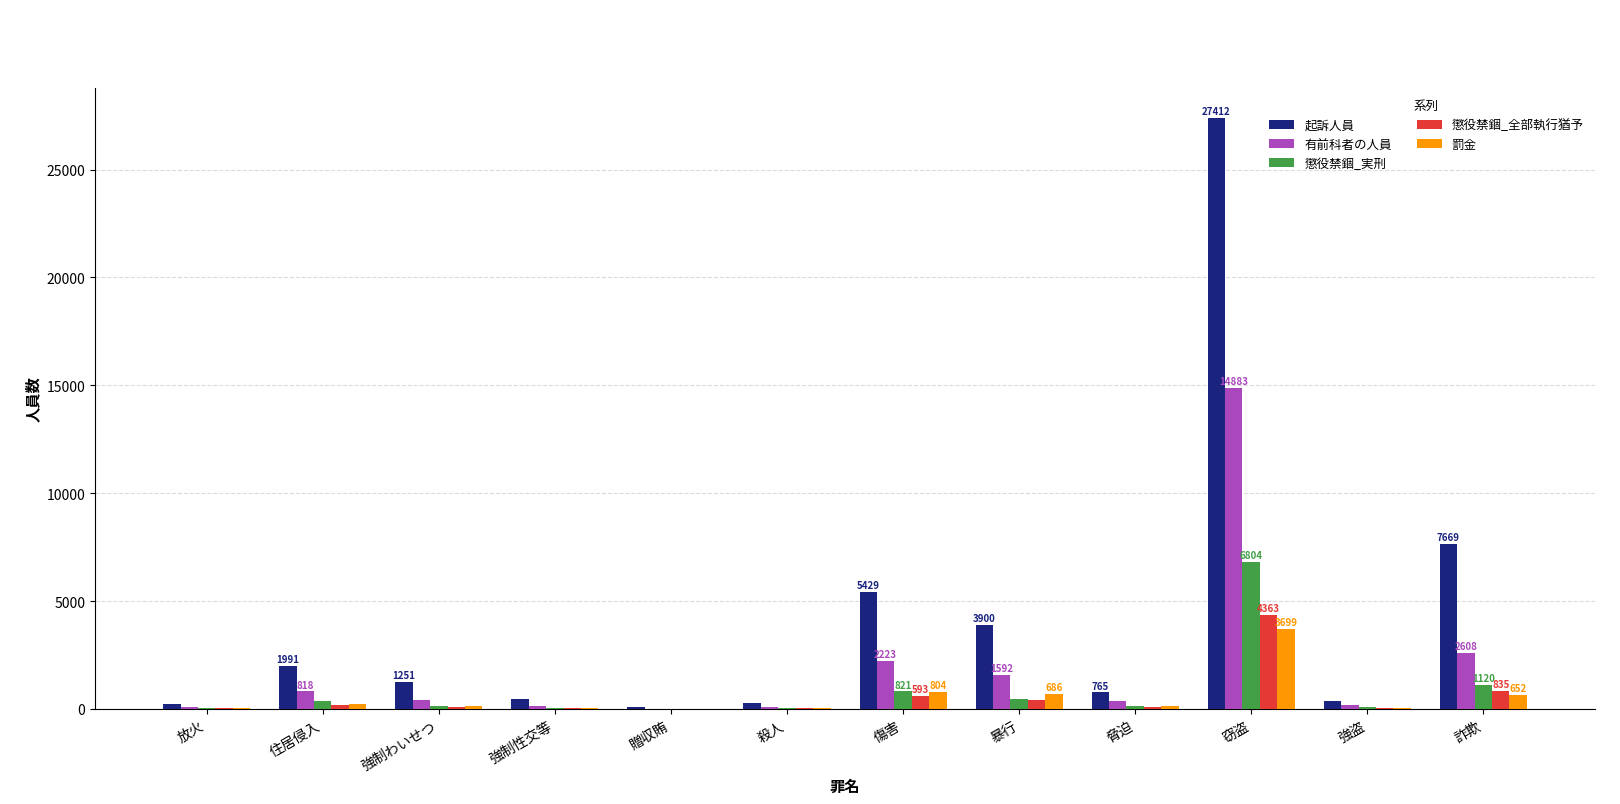

Is it true that 懲役禁錮_全部執行猶予 equals 425 at 暴行?

True